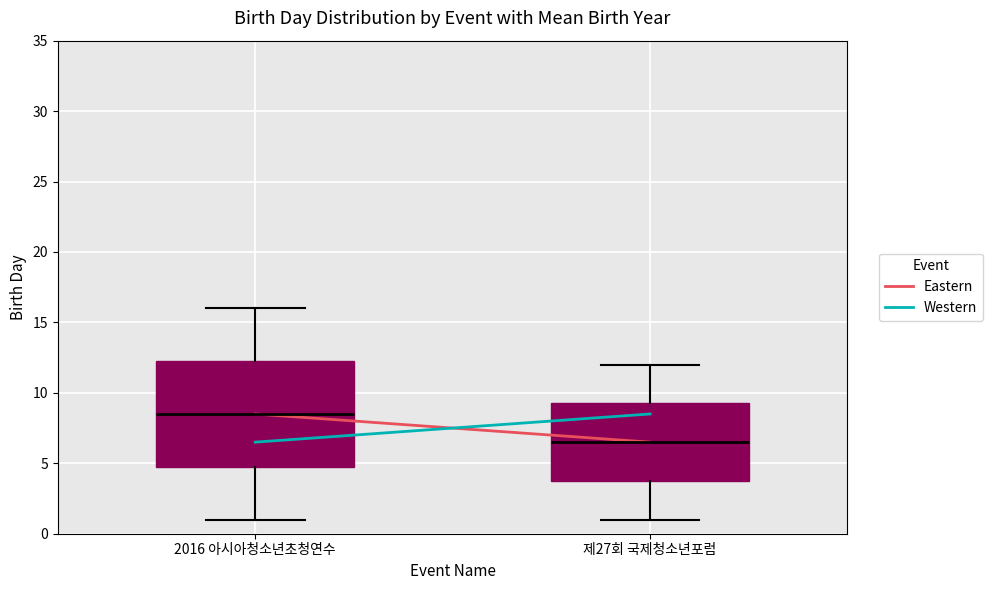

Where does the upper whisker of the box for 2016 아시아청소년초청연수 end on the y-axis? The values are not printed on the chart, so give them approximately, as read against the axis.

16.0